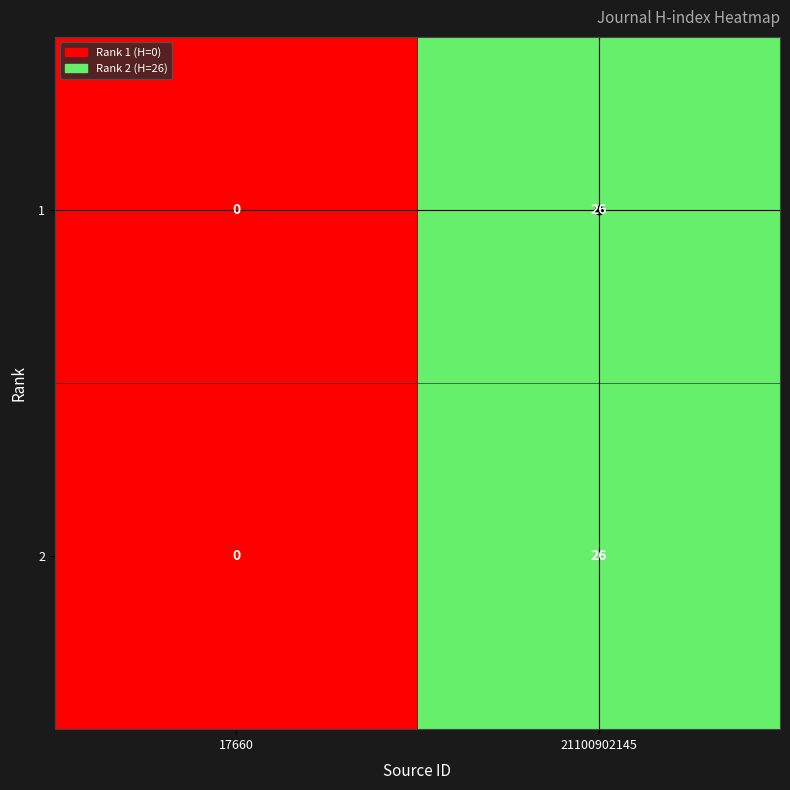

At how many categories does at least one series exceed 18?

1